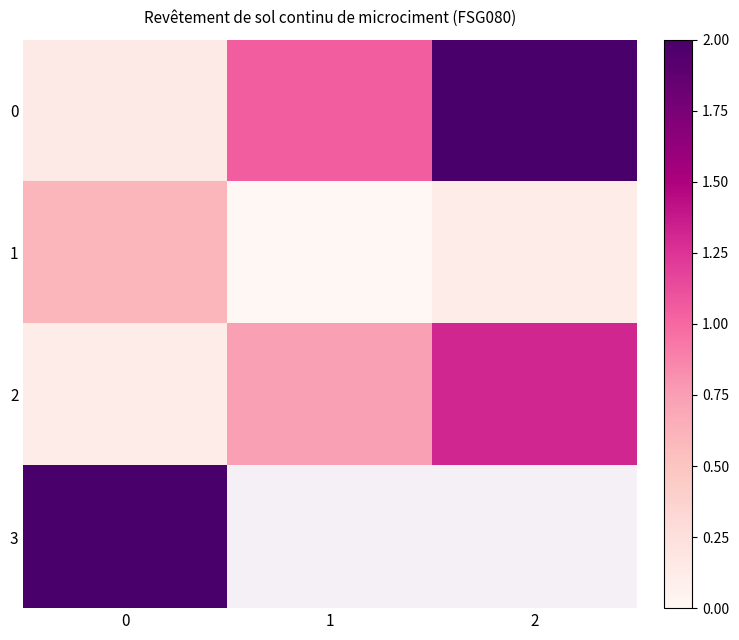

Which has a higher value, 2 or 1?

2